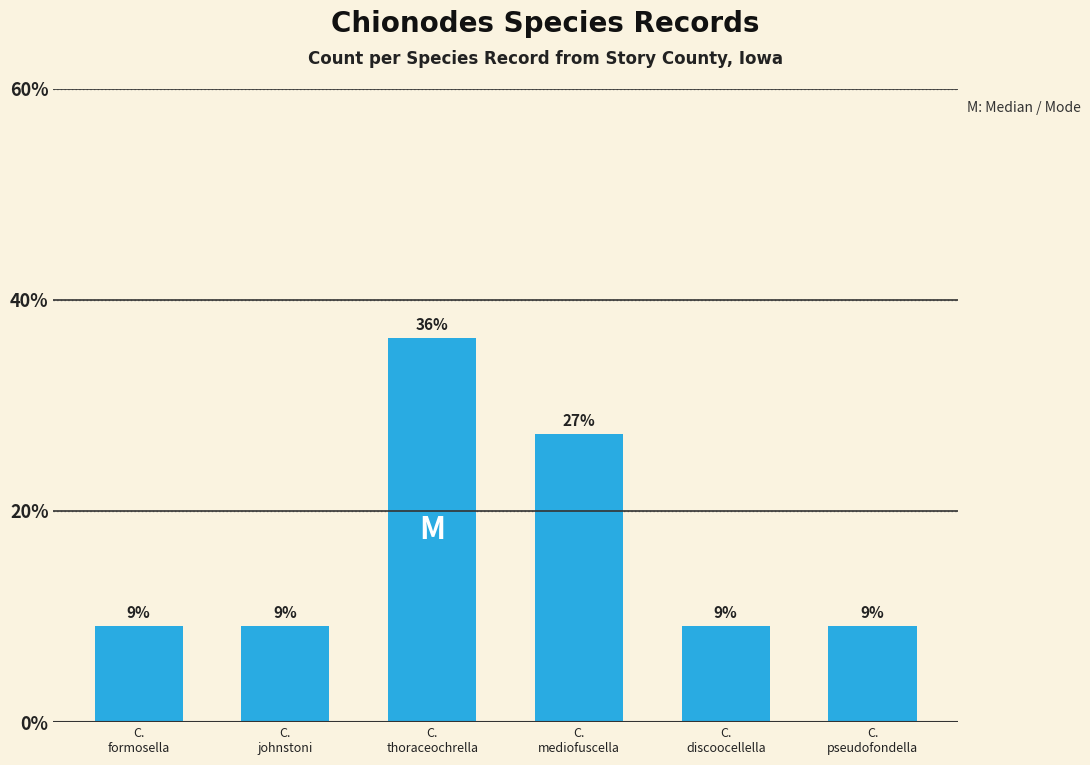

How many bars are there in total?

6